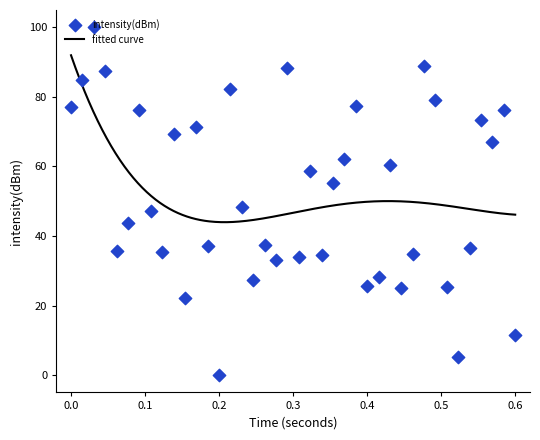

What is the maximum value for fitted curve?

92.0